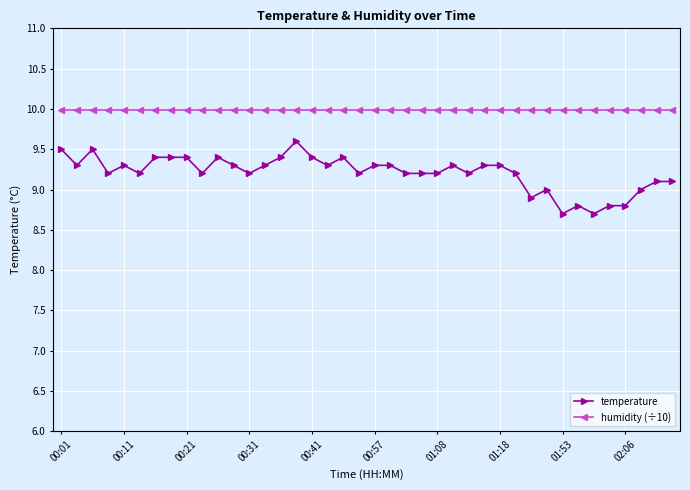

Which series has the largest total across all categories?

humidity (÷10)